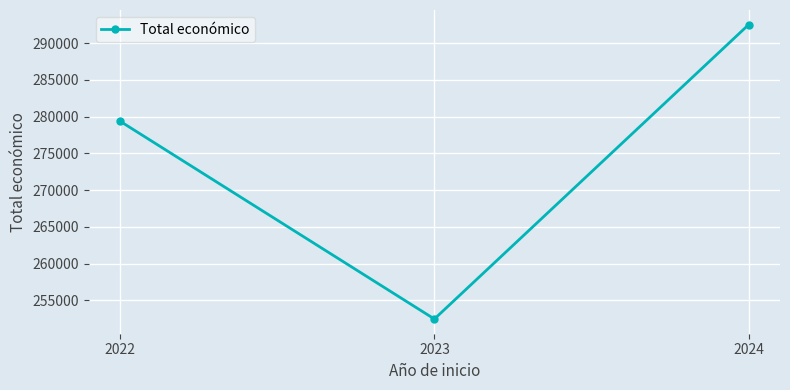

What is the average value?

274769